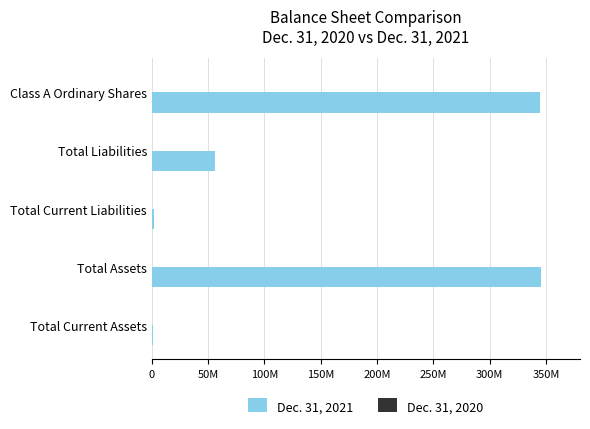

Which series has the largest total across all categories?

Dec. 31, 2021